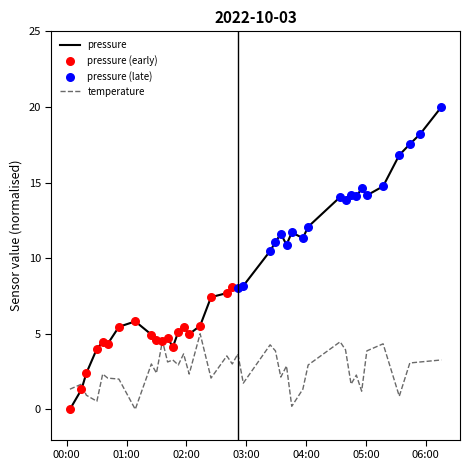

What is the maximum value for pressure?

20.0